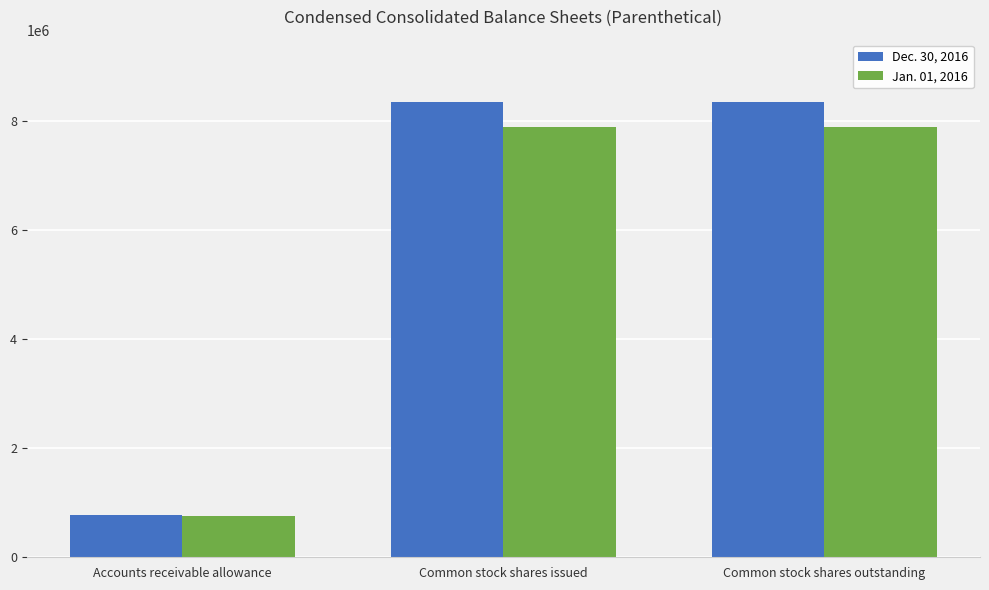

What is the minimum value for Jan. 01, 2016?

760000